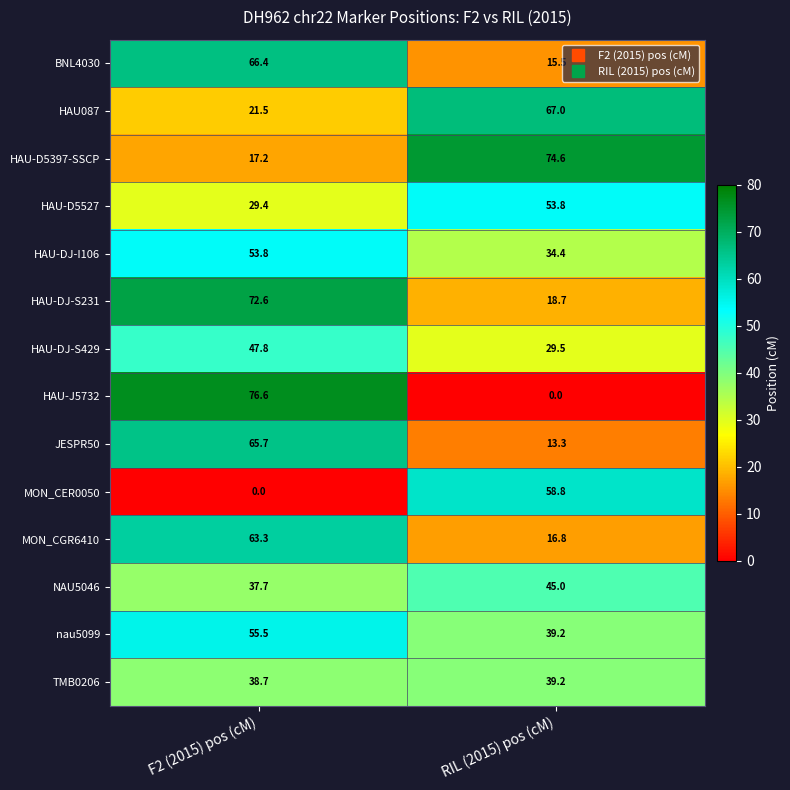

Between F2 (2015) pos (cM) and RIL (2015) pos (cM), which series saw the biggest shift?

HAU-J5732